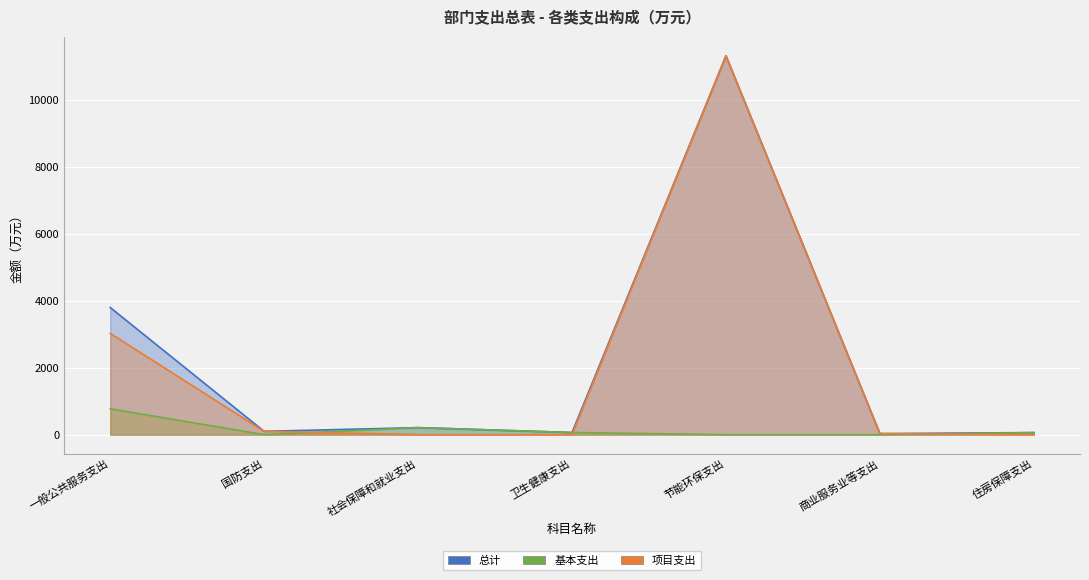

How many data points in 项目支出 are above 32?

3